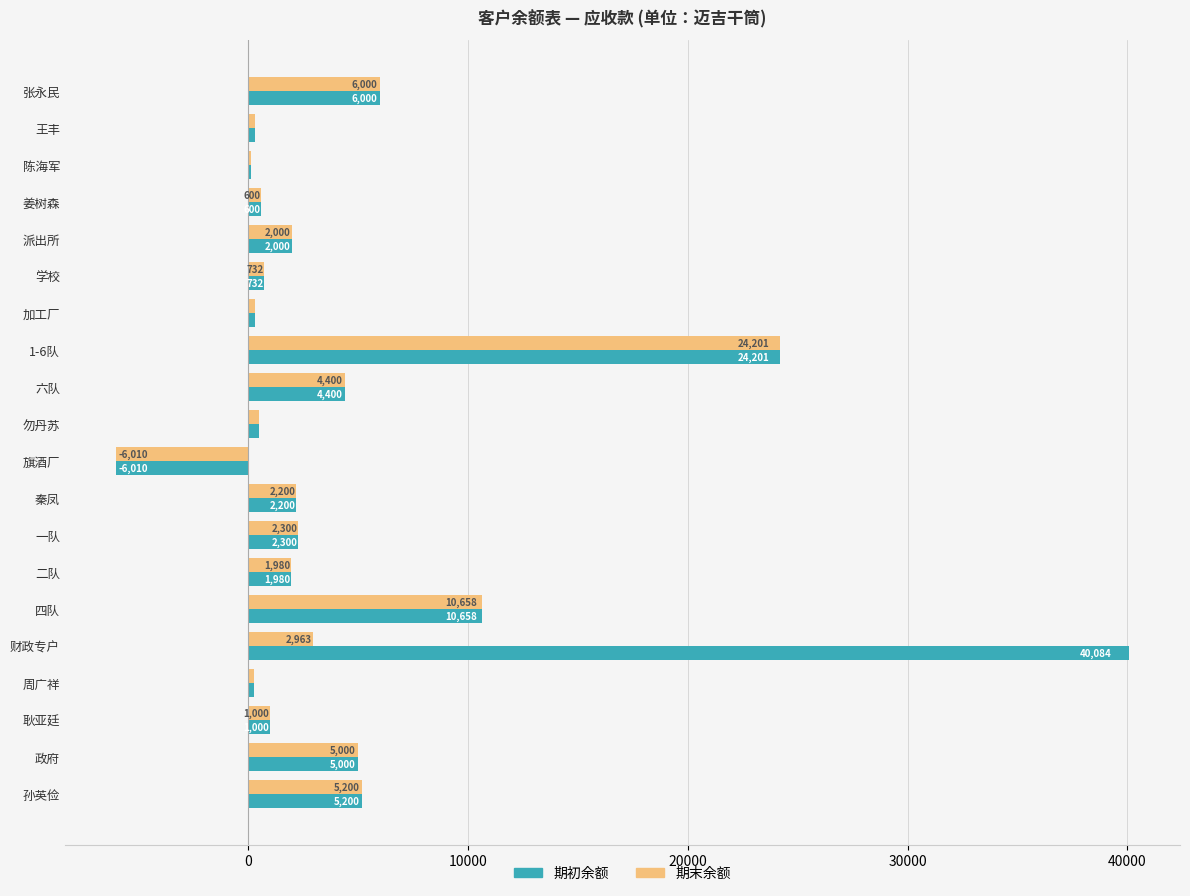

Is the value of 期末余额 at 派出所 greater than the value of 期初余额 at 耿亚廷?

Yes